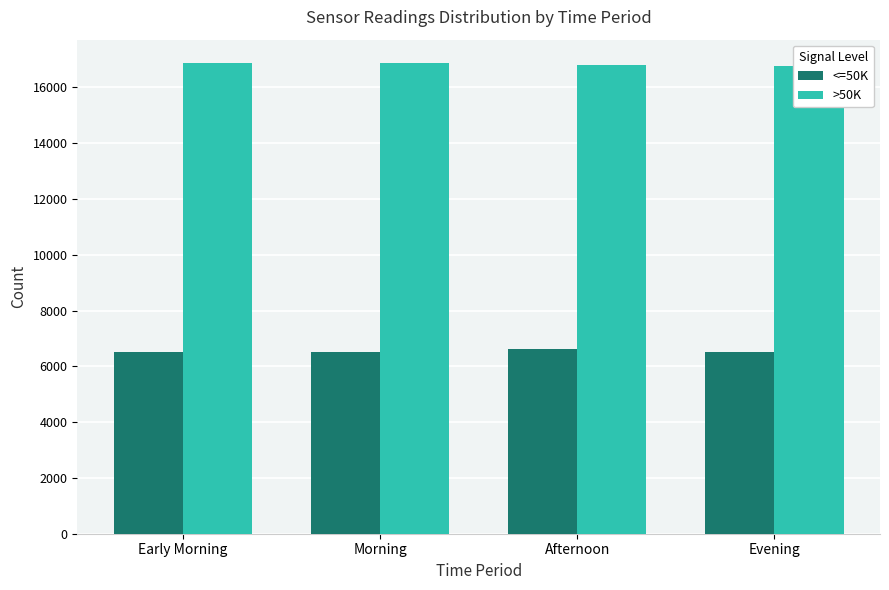

Between Early Morning and Afternoon, which is larger?

Afternoon